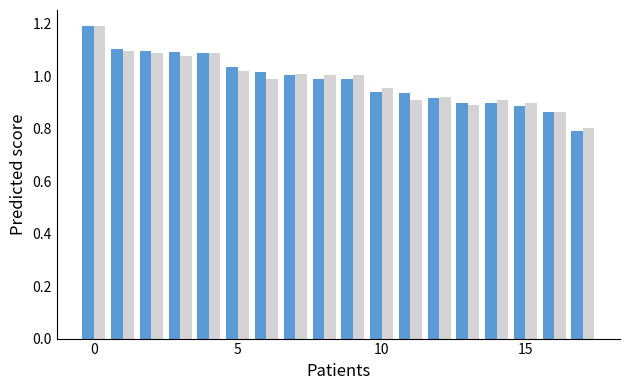

What is the smallest value displayed?

0.8